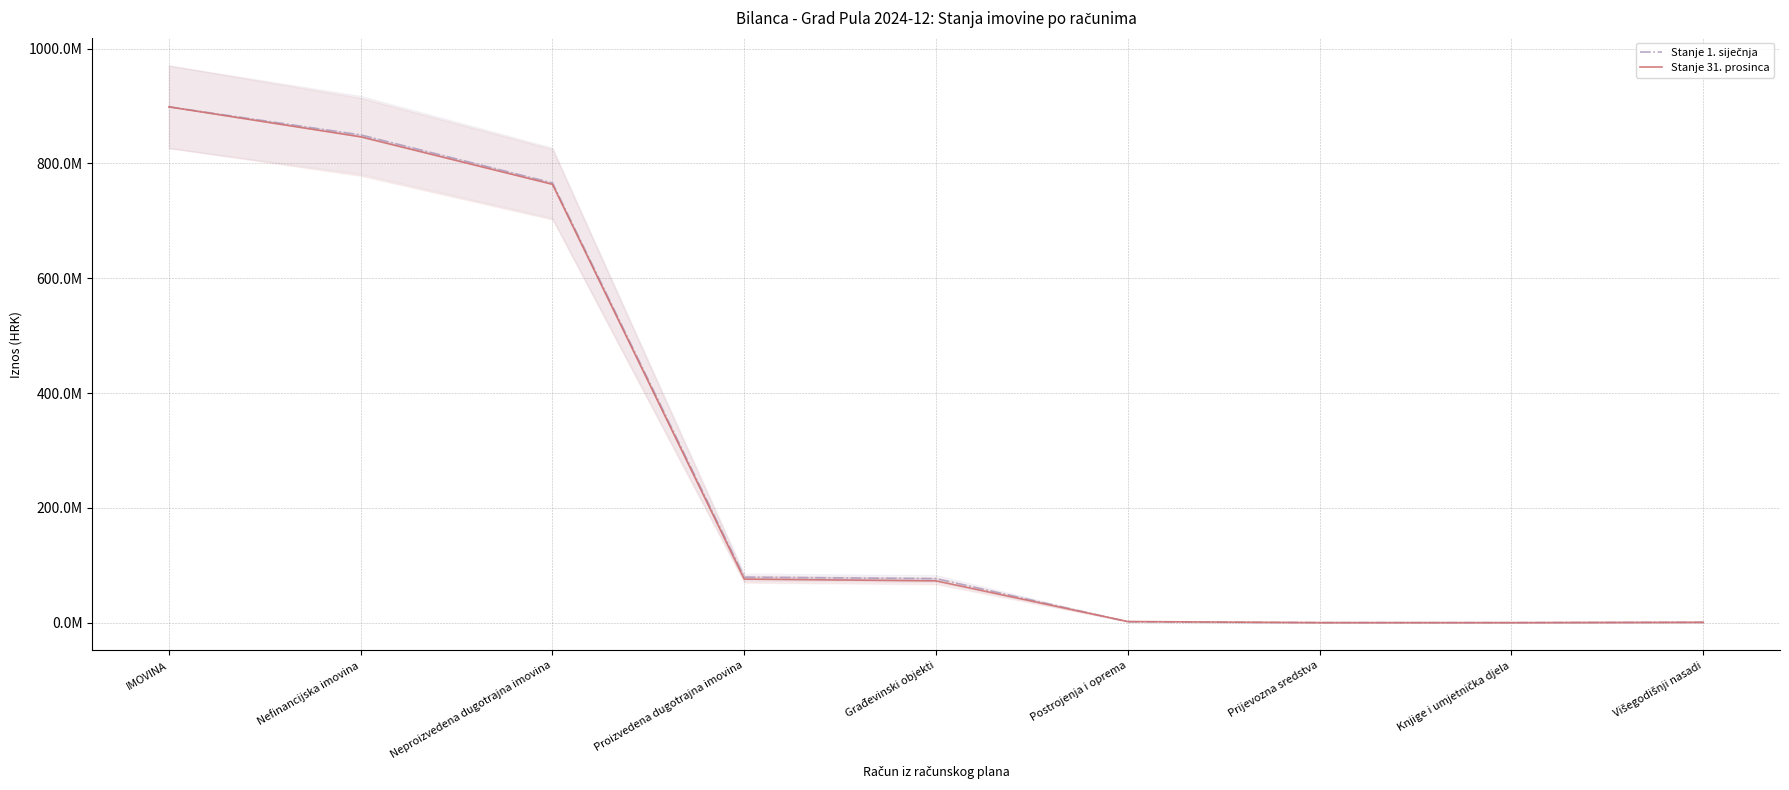

List the labels in order of Stanje 1. siječnja value, smallest first.

Knjige i umjetnička djela, Prijevozna sredstva, Višegodišnji nasadi, Postrojenja i oprema, Građevinski objekti, Proizvedena dugotrajna imovina, Neproizvedena dugotrajna imovina, Nefinancijska imovina, IMOVINA